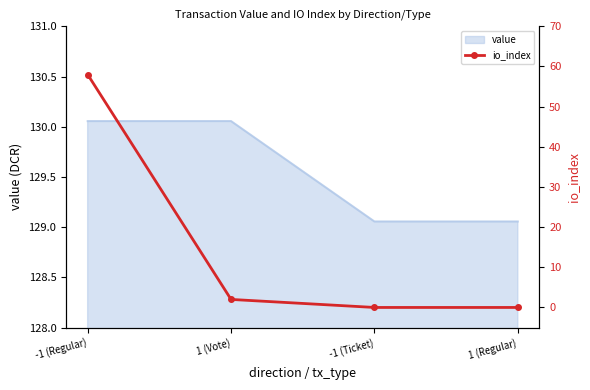

List the labels in order of value, largest first.

-1 (Regular), 1 (Vote), -1 (Ticket), 1 (Regular)